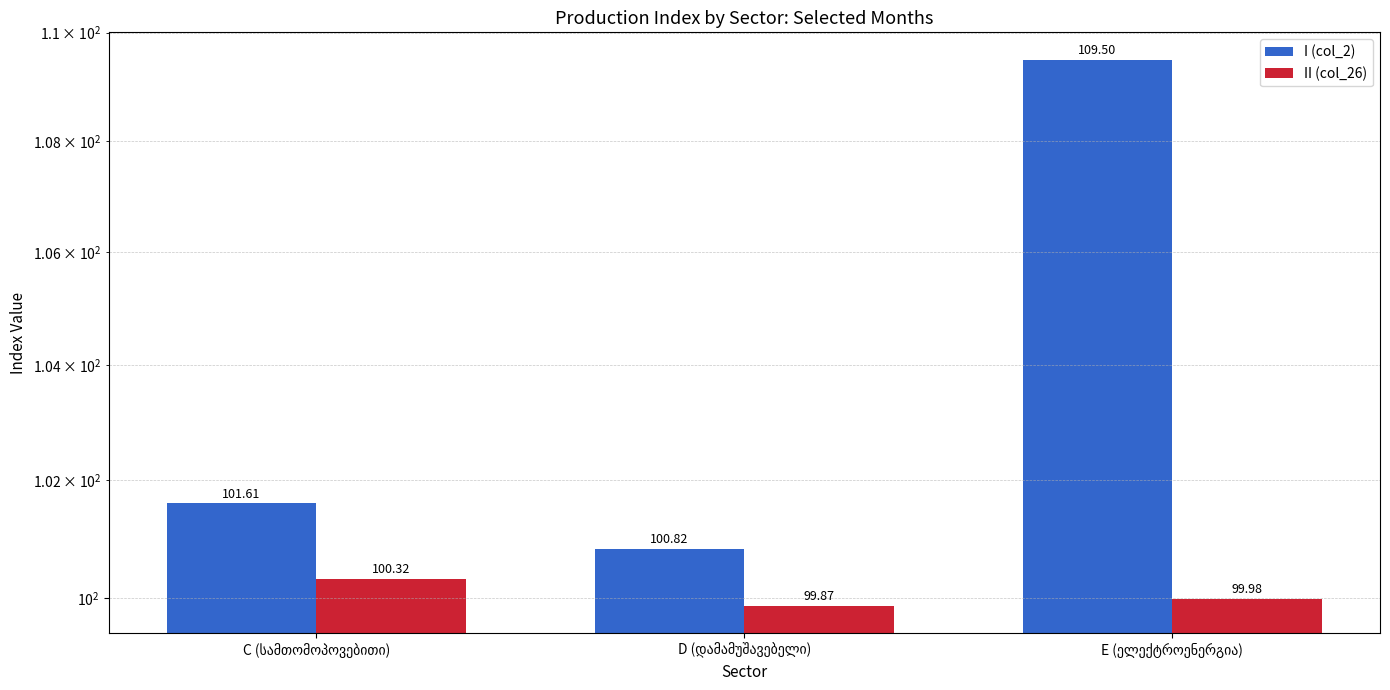

Which category has the lowest value in the I (col_2) series?

D (დამამუშავებელი)